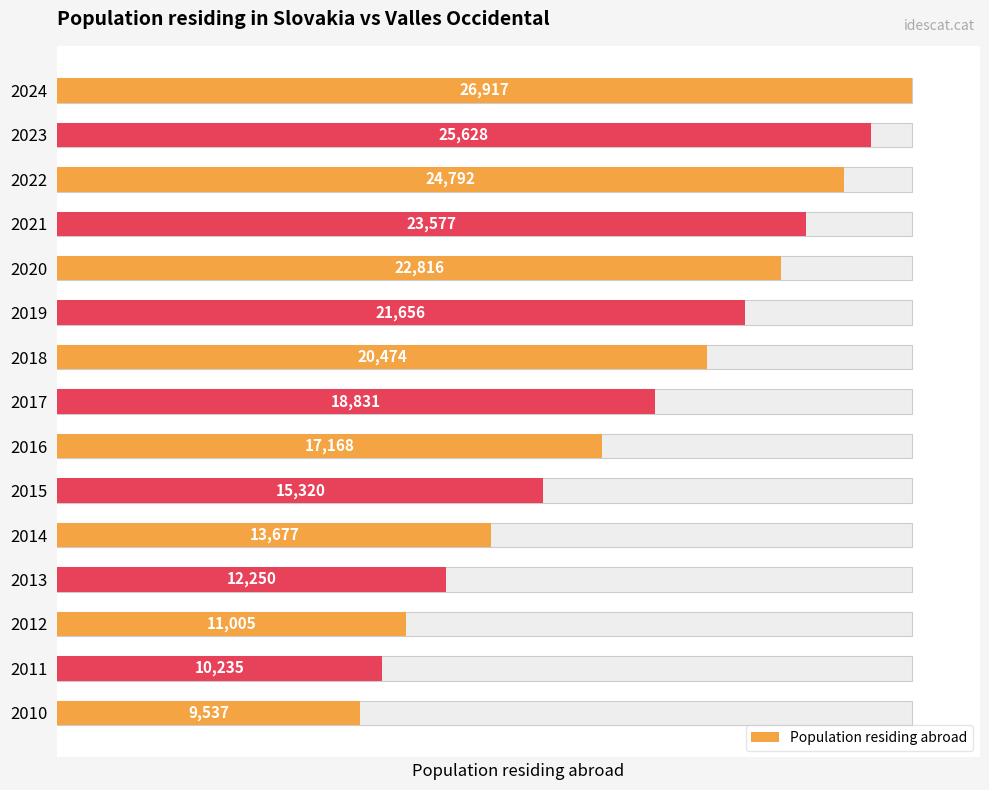

Approximately how many times larger is the value at 2017 compared to 2020?

0.8